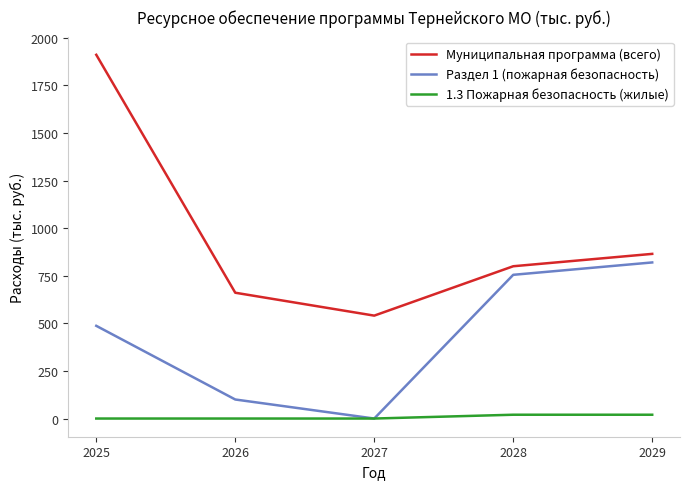

How many values in the Муниципальная программа (всего) series are below 800?

2